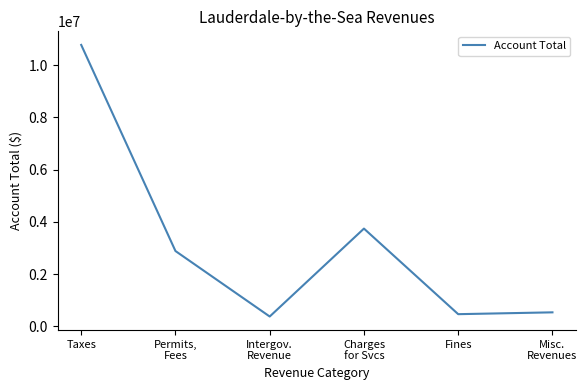

The value at Misc.
Revenues is 539724. True or false?

True